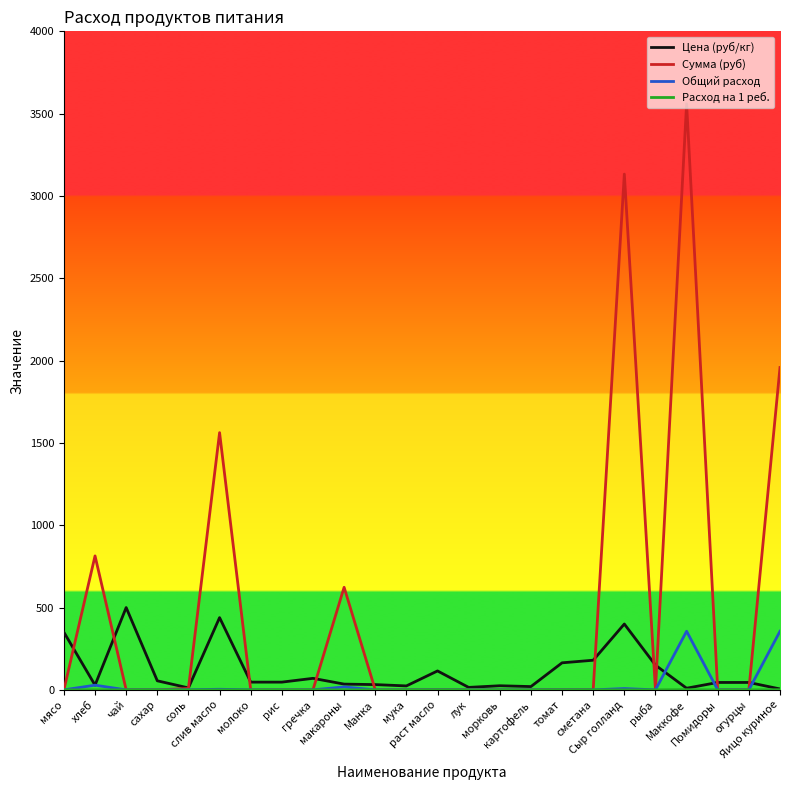

What is the difference between the highest and lowest values at томат?

164.3